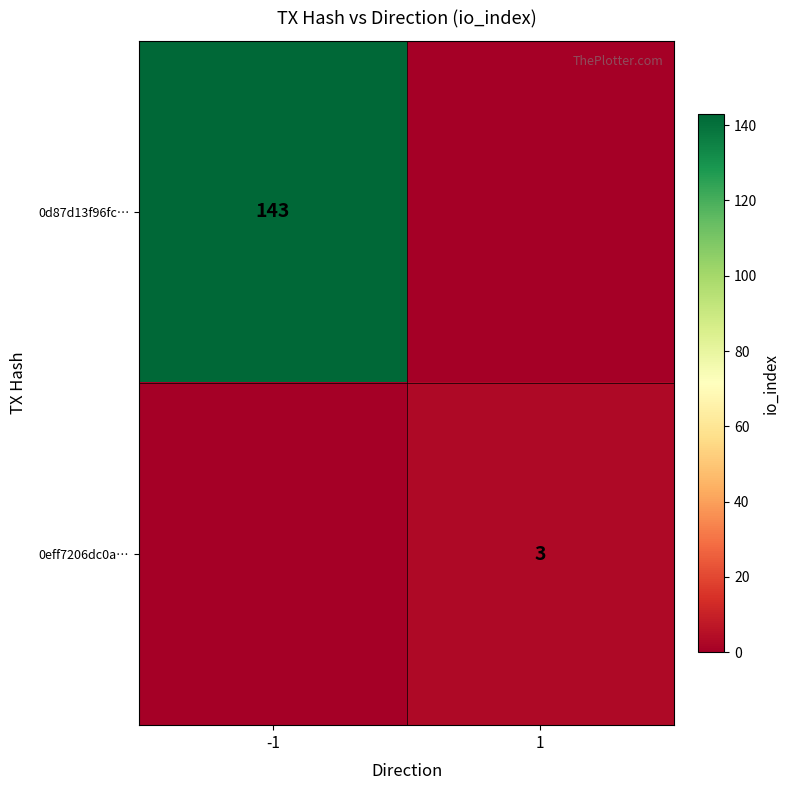

Which category has the highest value across all series?

-1